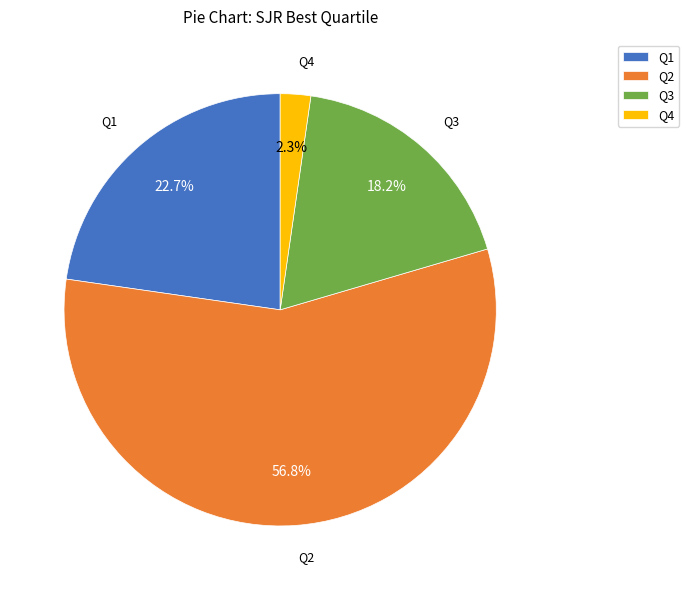

How much of the chart is everything except Q3?

81.8%